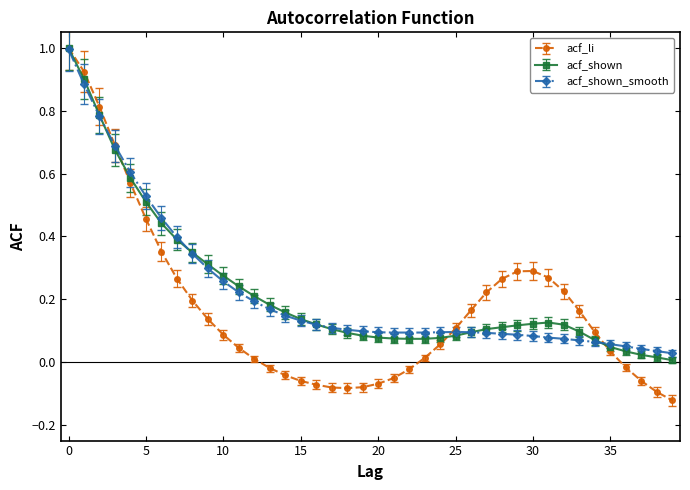

What is the maximum value shown in the chart?

1.0